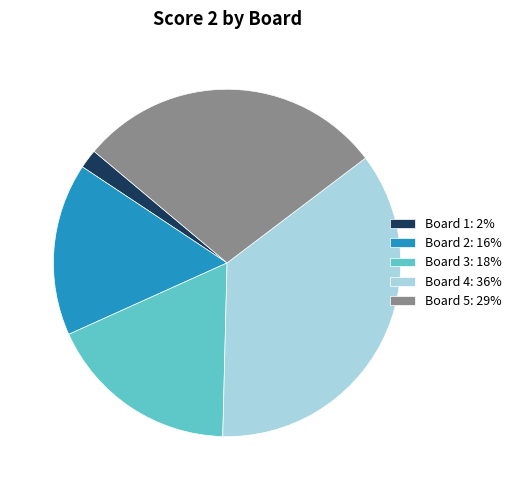

Which slice is the largest?

Board 4